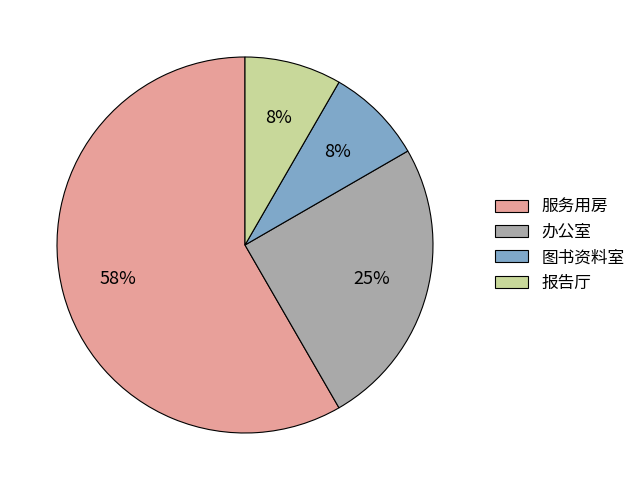

How many slices are in this pie chart?

4